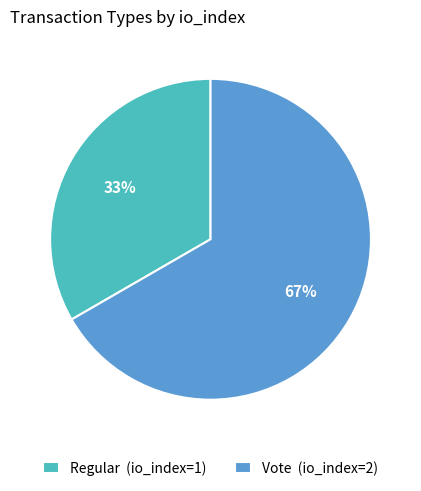

Does Vote represent more than half of the total?

Yes